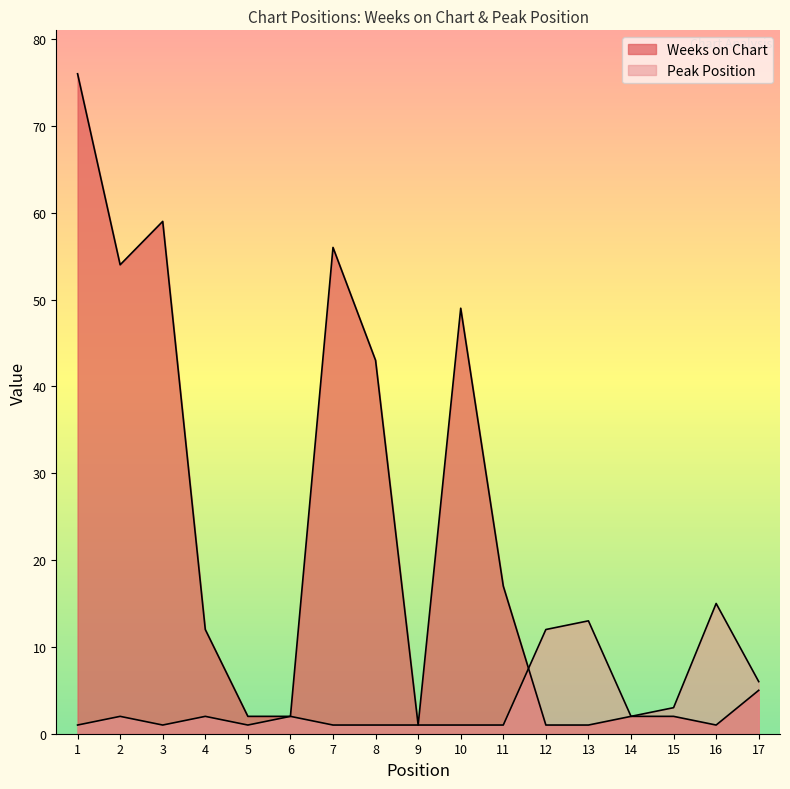

Reading left to right, list all the values displayed in this chart.

Weeks on Chart: 76	54	59	12	2	2	56	43	1	49	17	1	1	2	2	1	5
Peak Position: 1	2	1	2	1	2	1	1	1	1	1	12	13	2	3	15	6